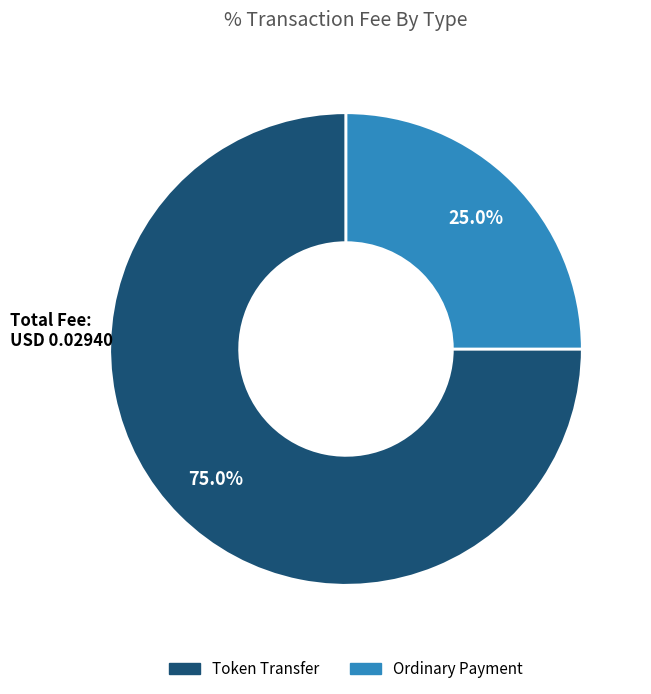

Combined, what portion of the pie is Token Transfer and Ordinary Payment?

100.0%